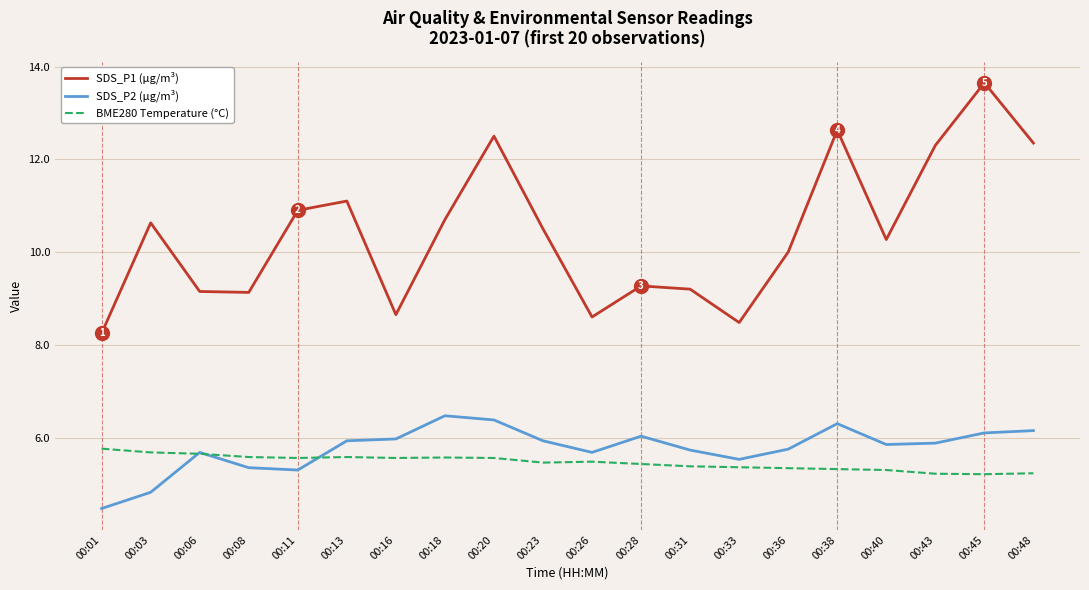

True or false: SDS_P1 (µg/m³) and BME280 Temperature (°C) cross at least once.

False